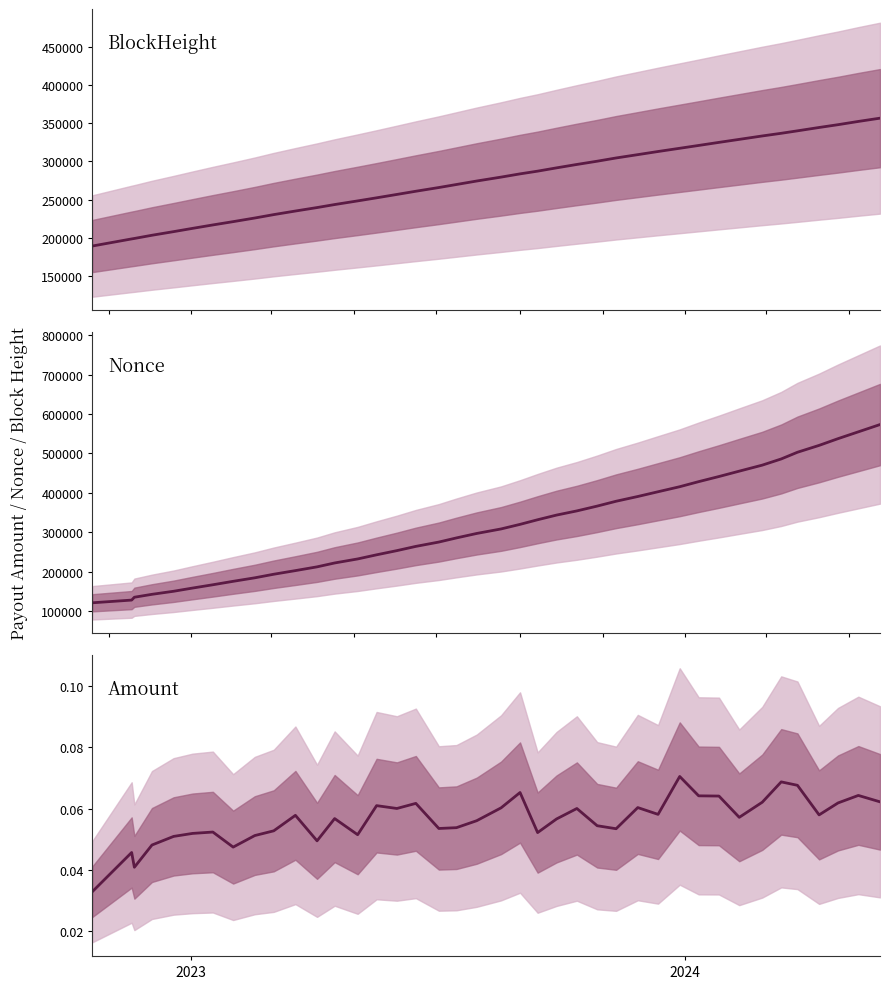

Is the value of Nonce at 6 greater than the value of Amount at 8?

Yes